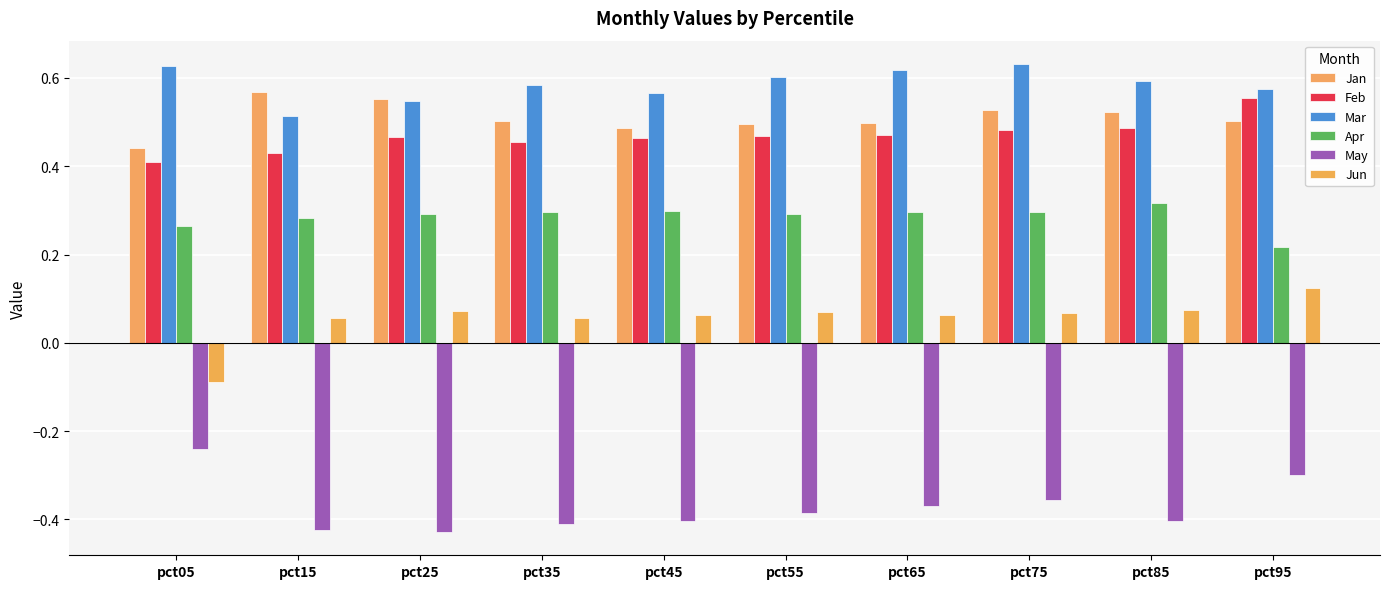

What is the difference between the maximum and minimum values in the Jan series?

0.1